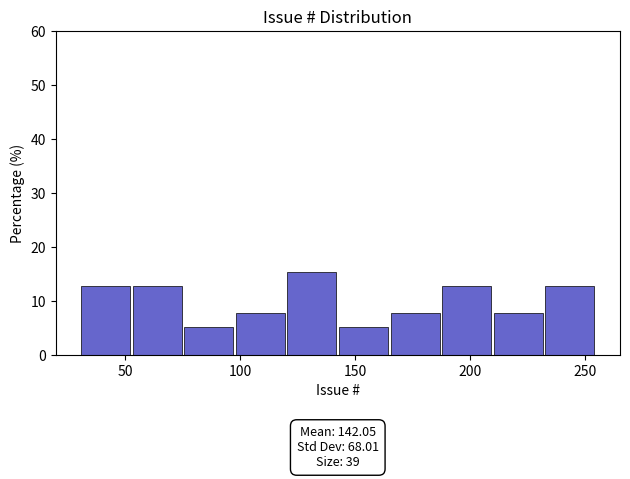

Over which range of the x-axis is the bar tallest?

120 to 145